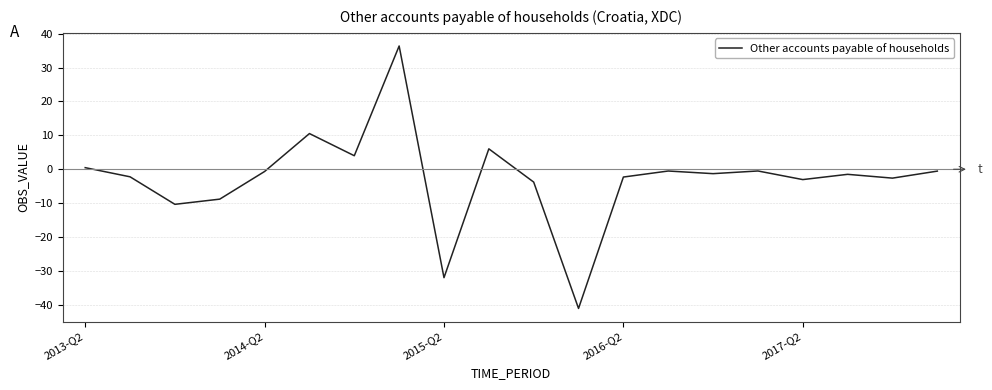

What is the maximum value shown in the chart?

36.4